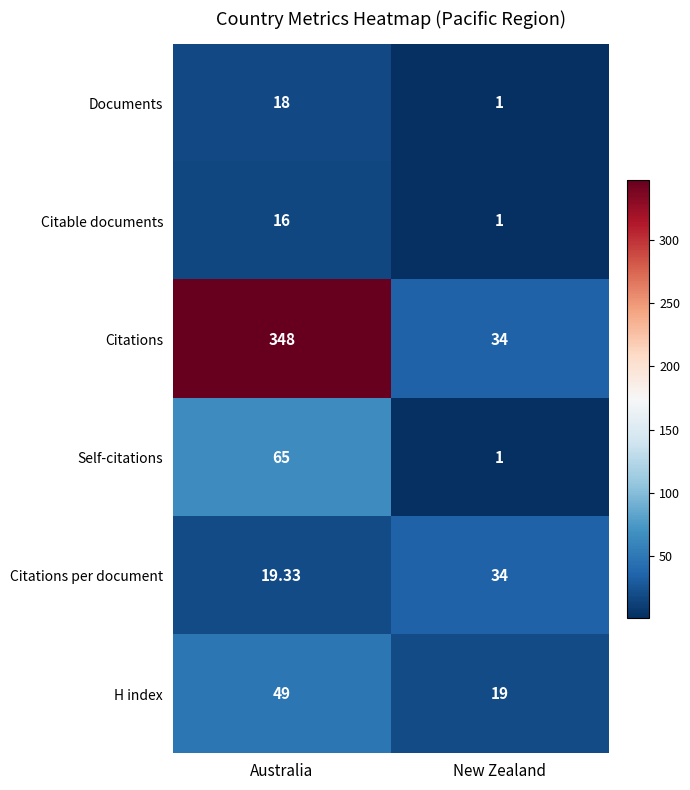

Which series has the widest spread of values?

Citations